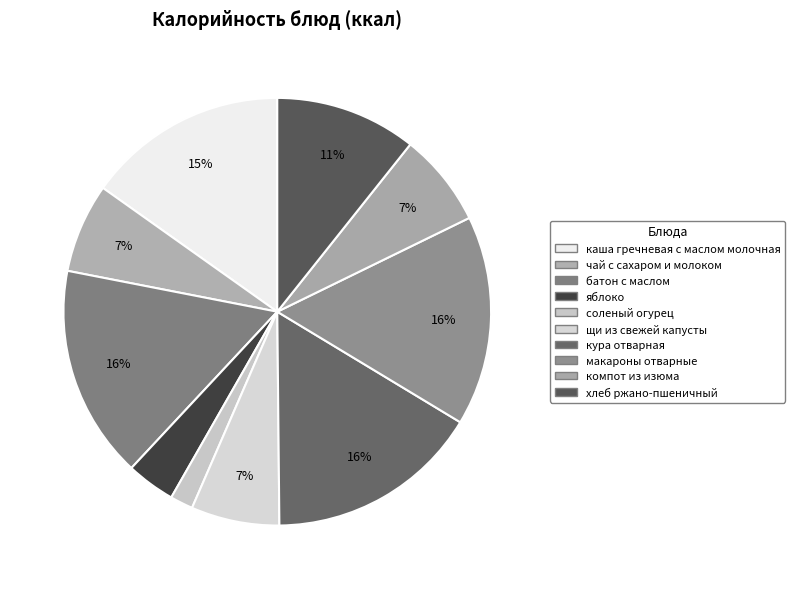

How many segments does this pie chart have?

10